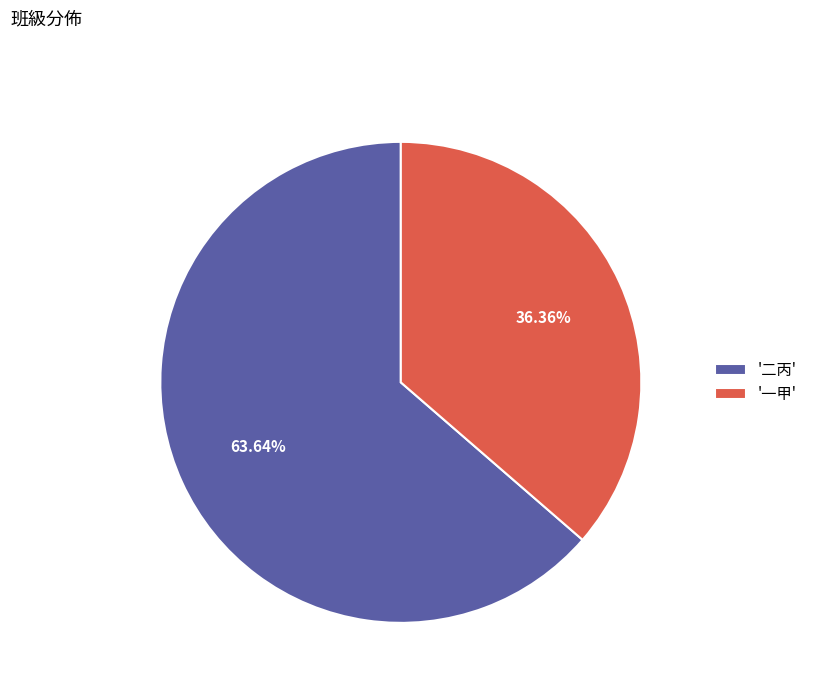

Is '二丙' the majority of the pie?

Yes